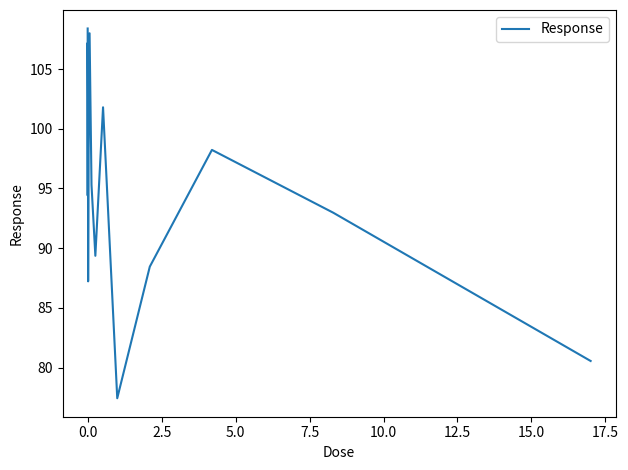

What is the greatest value displayed?

108.4